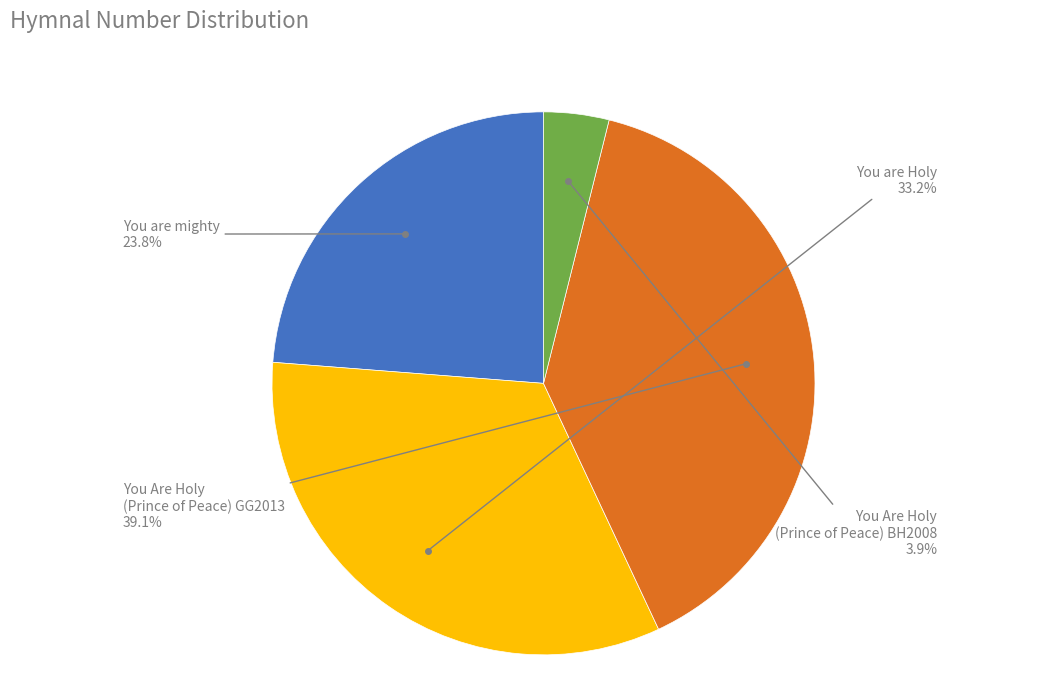

Does any single category account for the majority?

No